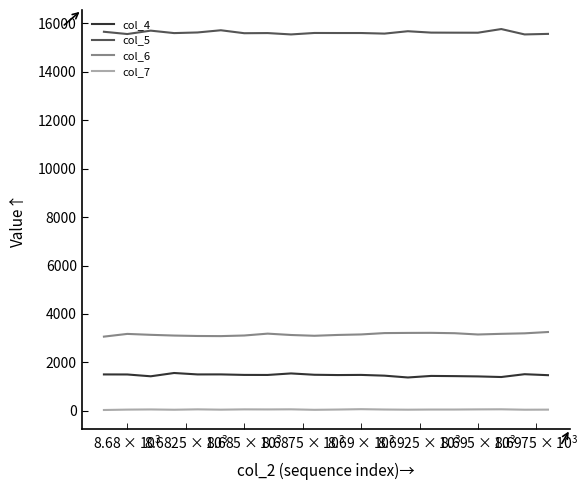

Count the number of categories in the chart.

20